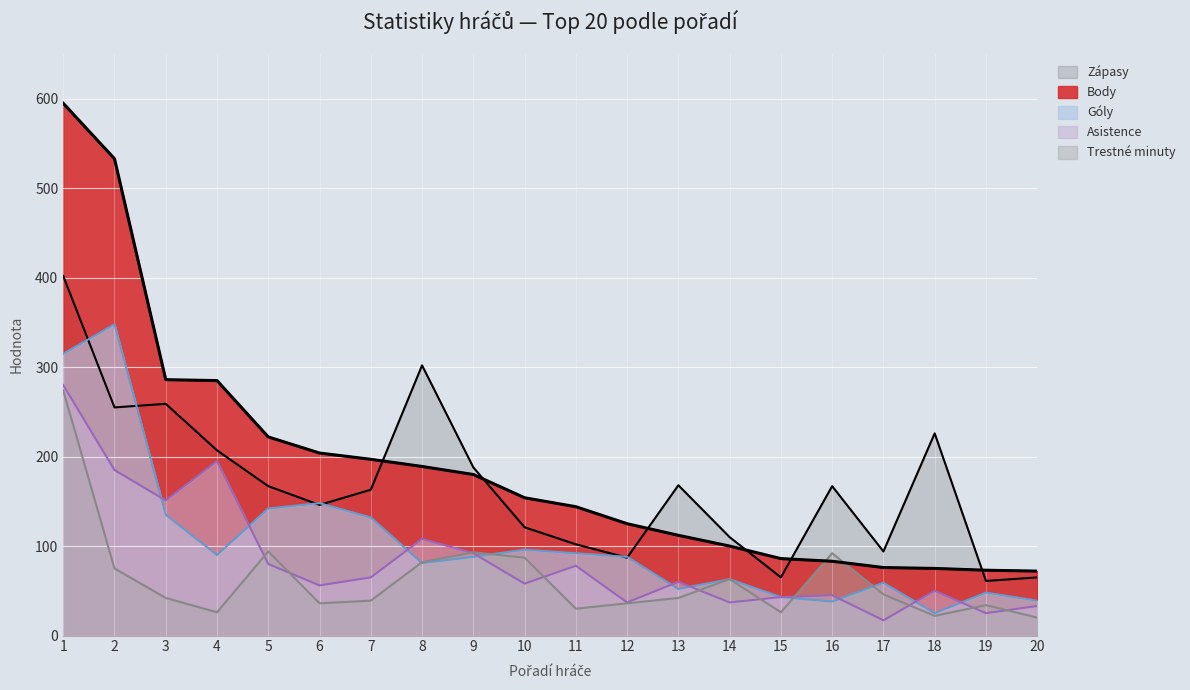

The value of Trestné minuty at 17 is 46. True or false?

True